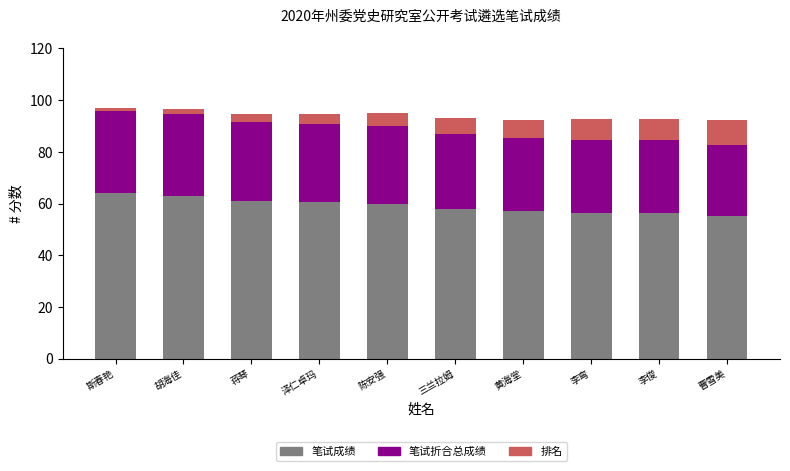

How many data points in 笔试成绩 are less than 60?

5